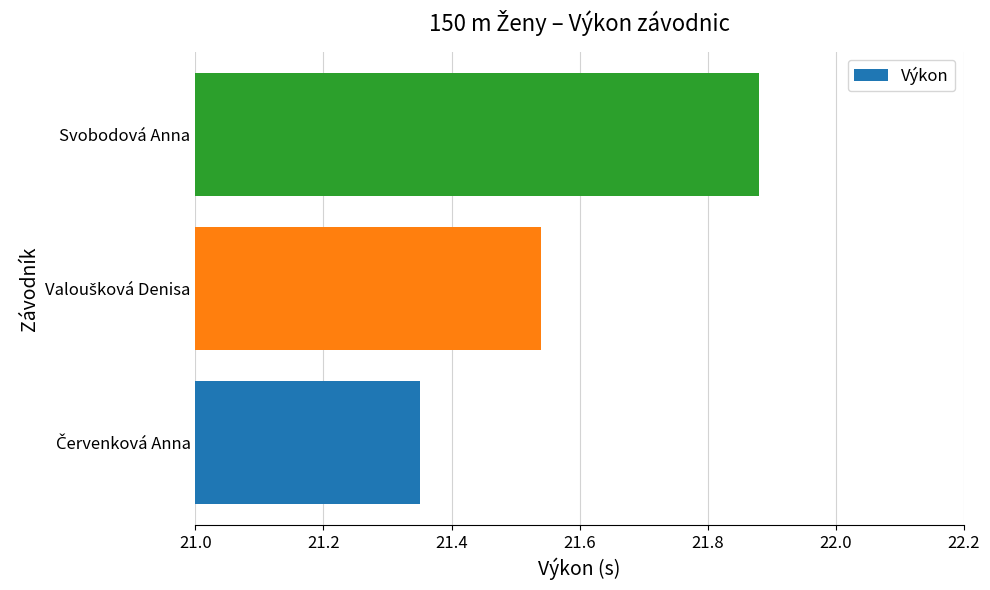

What is the sum of all values?

64.8